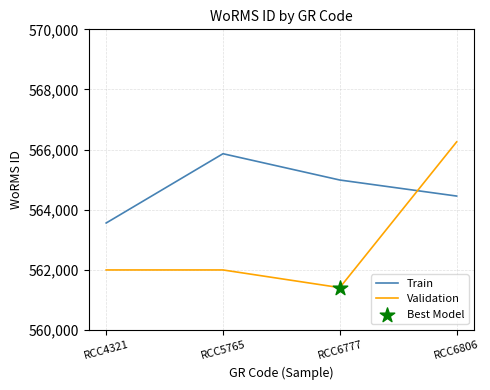

At which category is the sum across all series the highest?

RCC6806